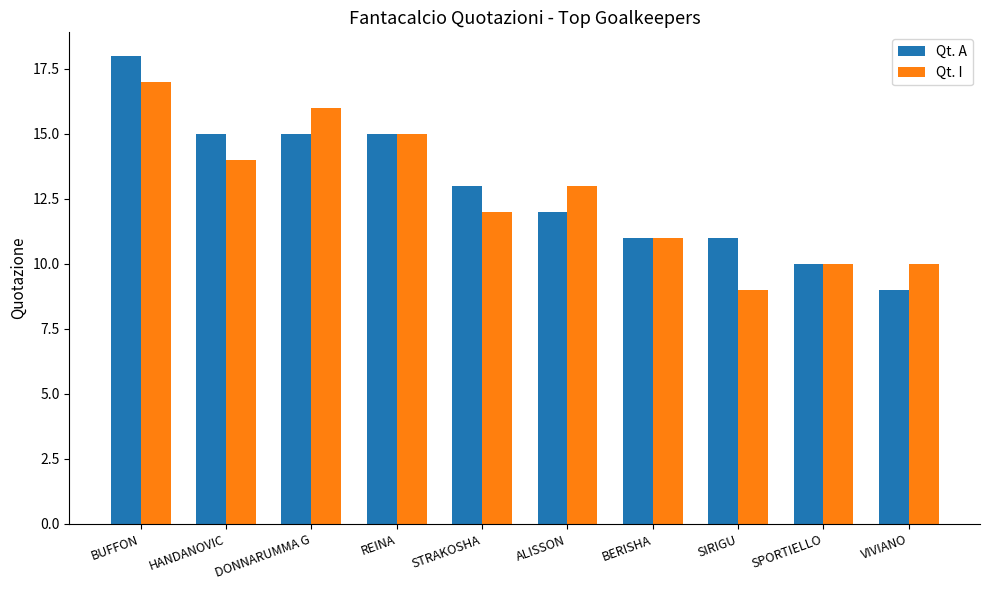

What is the average value of the Qt. A series?

13